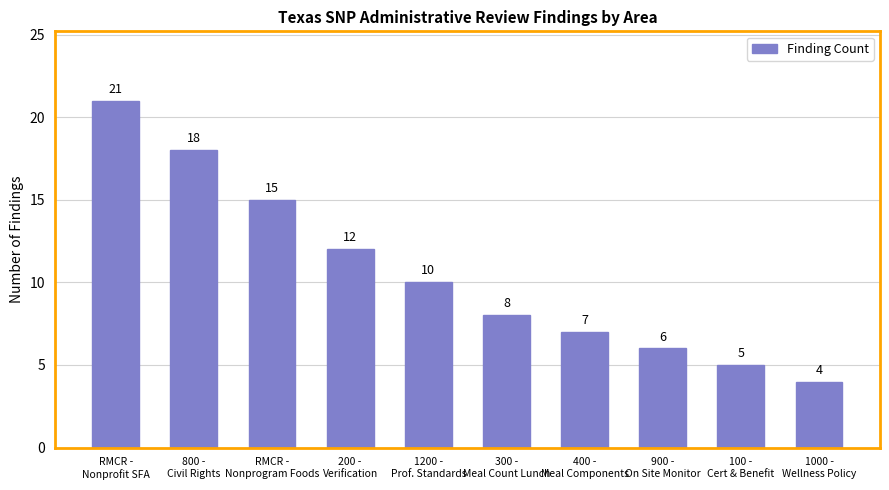

List the labels in order of value, largest first.

RMCR -
Nonprofit SFA, 800 -
Civil Rights, RMCR -
Nonprogram Foods, 200 -
Verification, 1200 -
Prof. Standards, 300 -
Meal Count Lunch, 400 -
Meal Components, 900 -
On Site Monitor, 100 -
Cert & Benefit, 1000 -
Wellness Policy